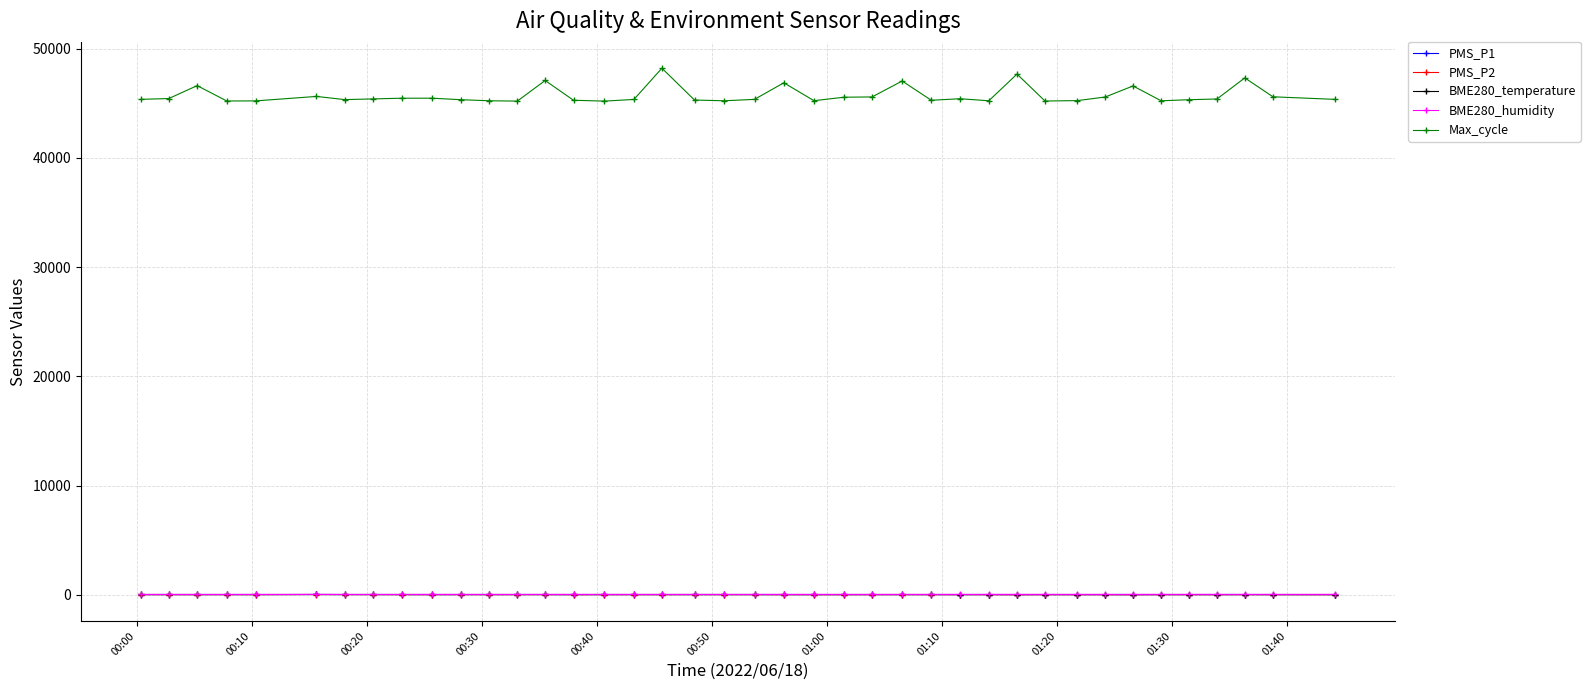

What is the value of the Max_cycle point at the 10th from the left?

45460.0